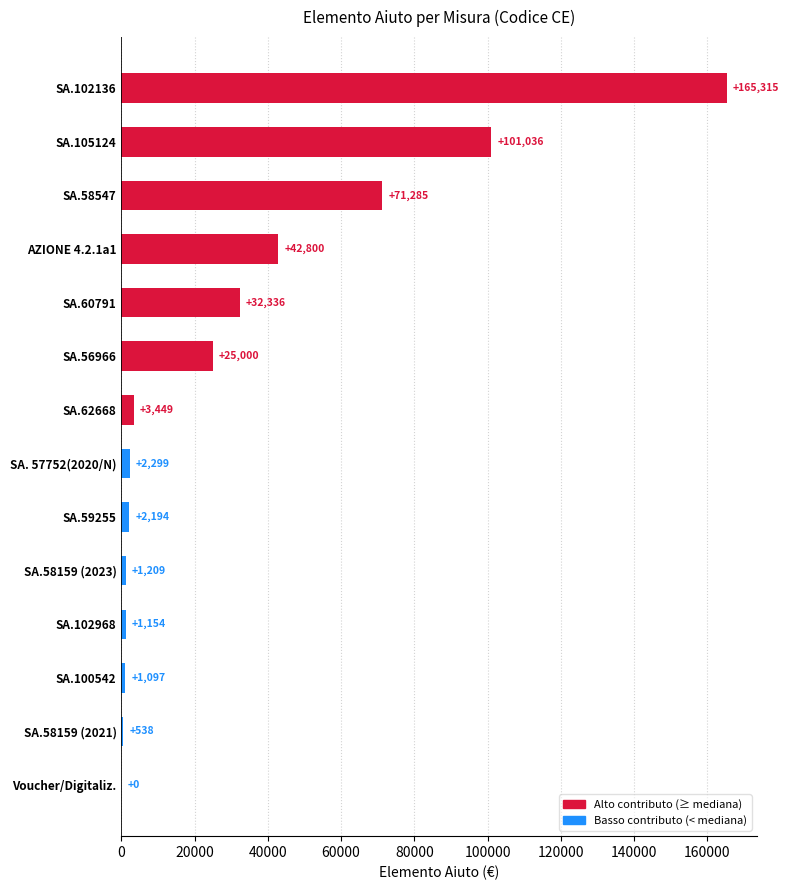

What is the maximum value shown in the chart?

165314.8